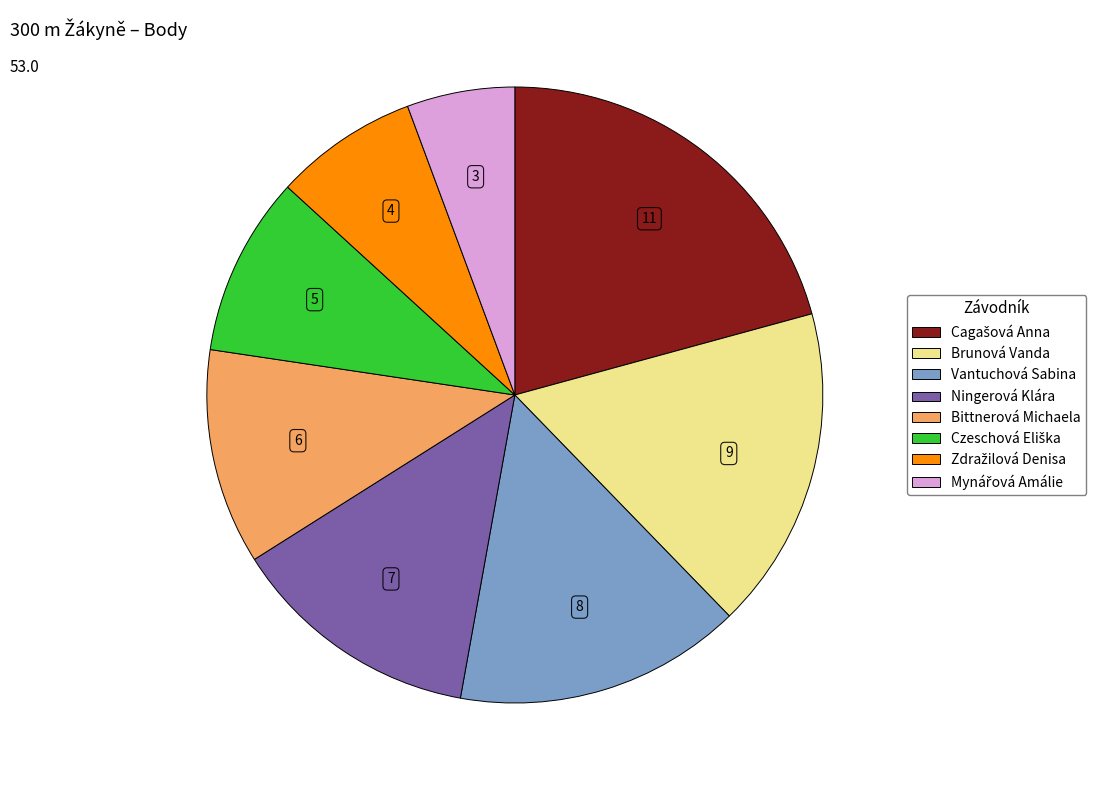

Between Bittnerová Michaela and Brunová Vanda, which is larger?

Brunová Vanda